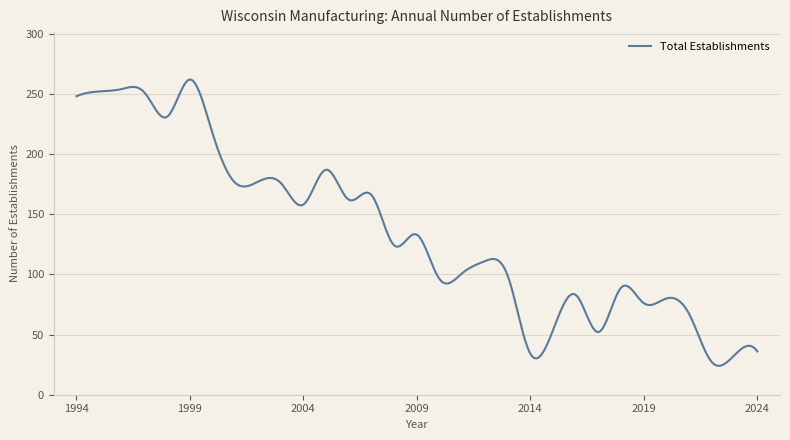

What is the sum of all values?

40732.8